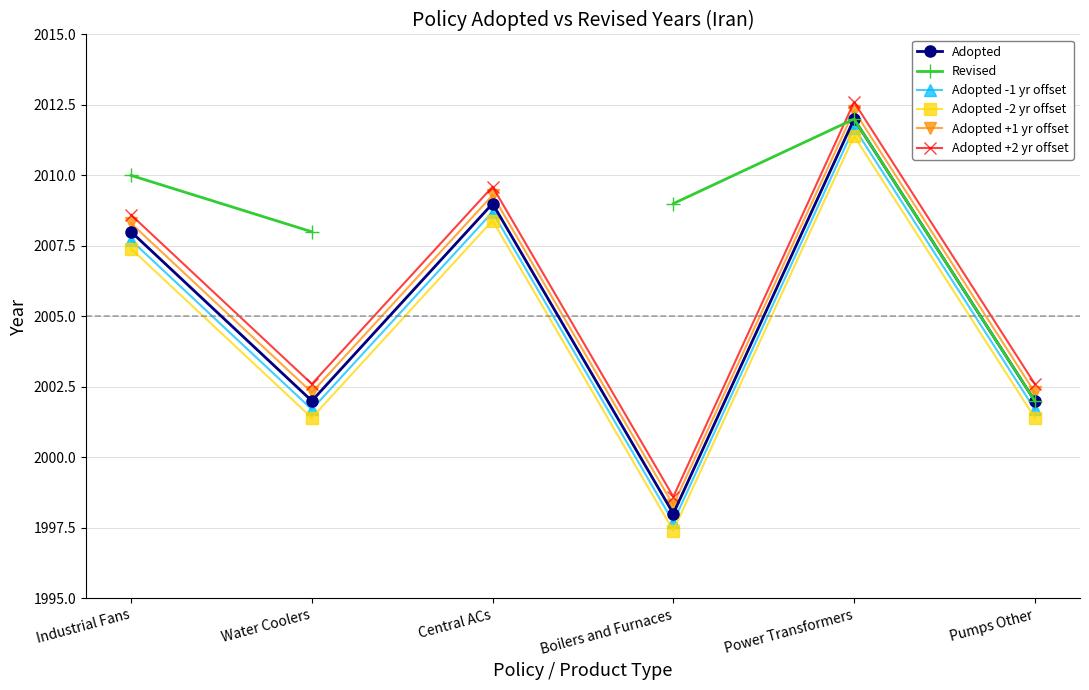

What are all the series names shown in the legend?

Adopted, Revised, Adopted -1 yr offset, Adopted -2 yr offset, Adopted +1 yr offset, Adopted +2 yr offset